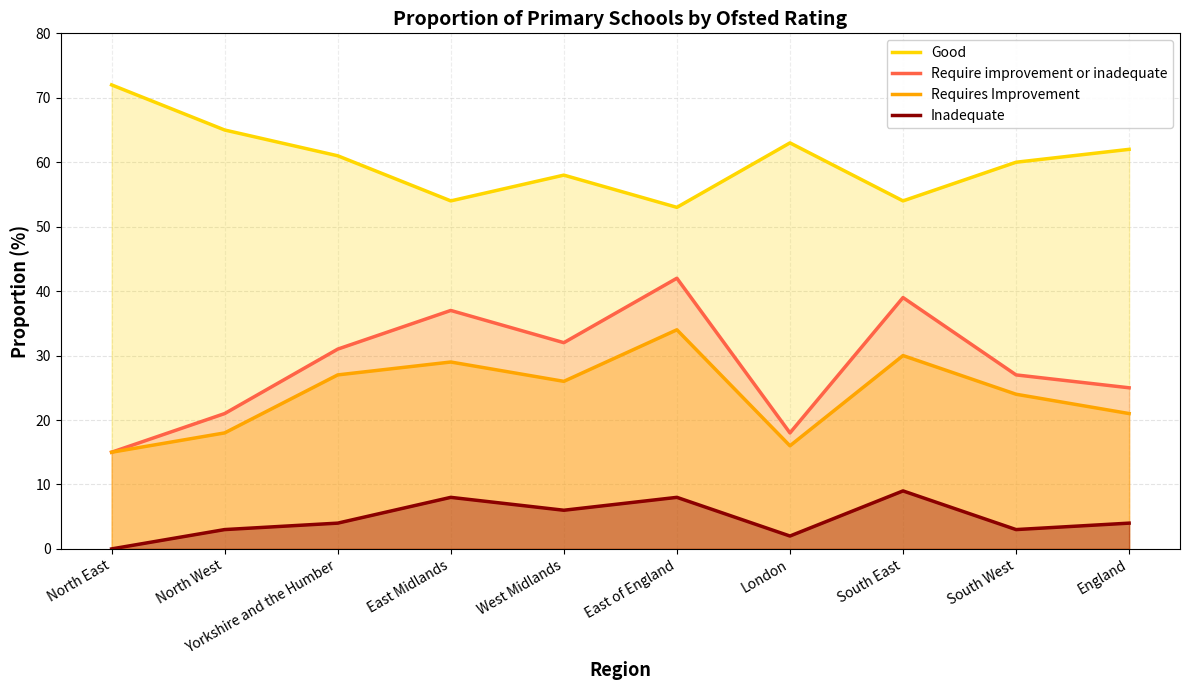

List the labels in order of Inadequate value, largest first.

South East, East Midlands, East of England, West Midlands, Yorkshire and the Humber, England, North West, South West, London, North East